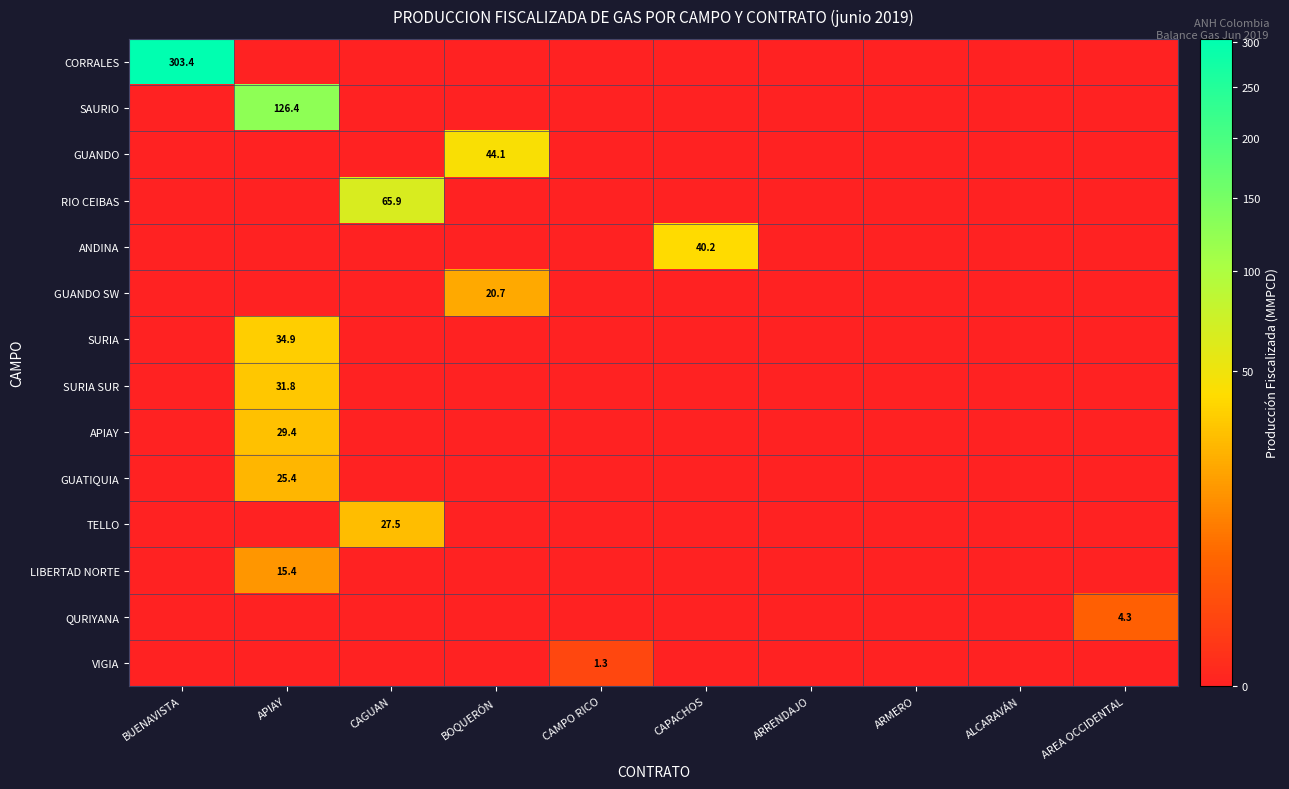

Count the number of data series in this chart.

14